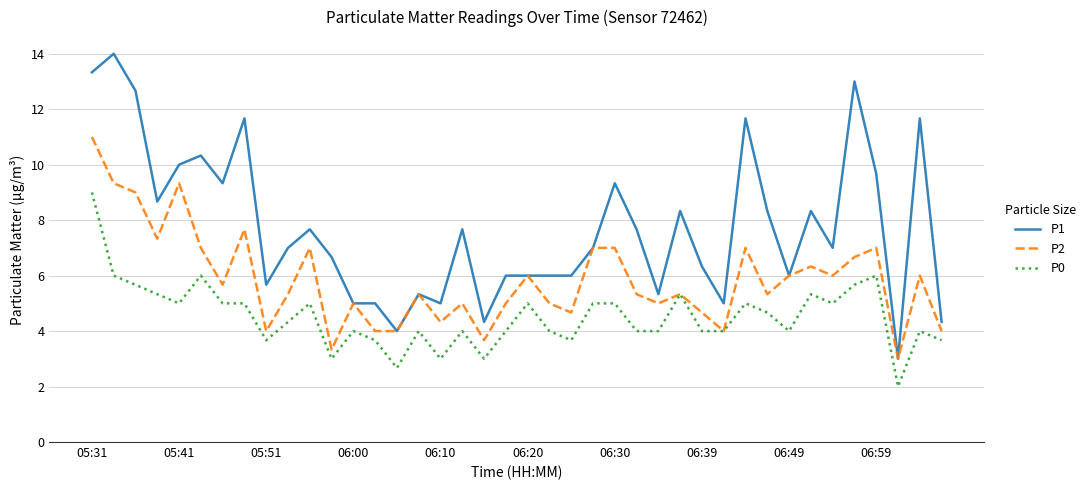

Does the chart display data point markers on the line(s)?

No